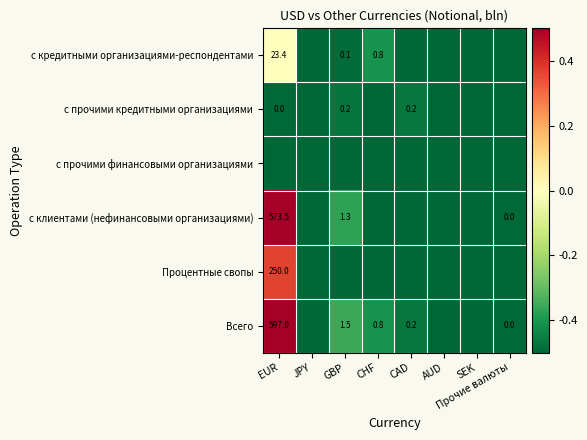

True or false: с кредитными организациями-респондентами has a value of 0.2 at CHF.

False